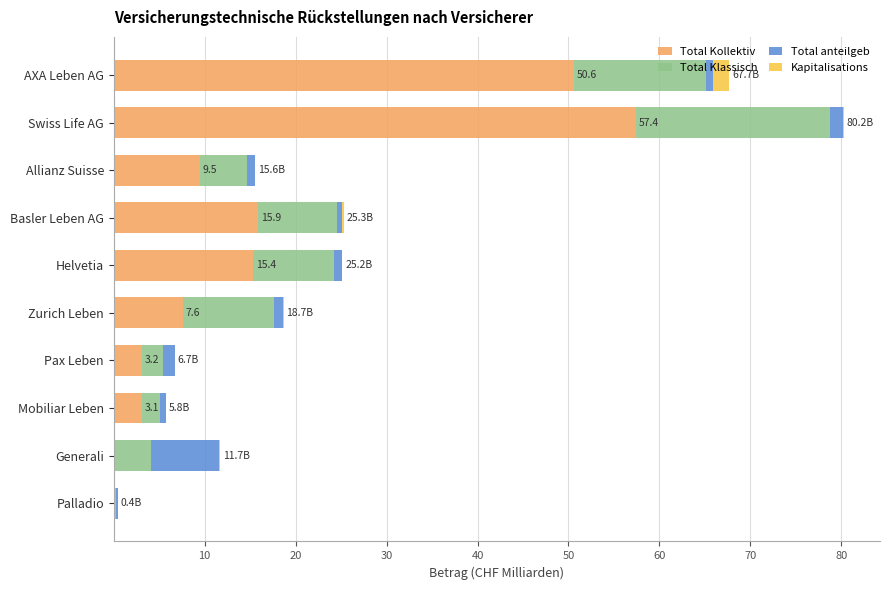

At which label does Total Kollektiv reach its peak?

Swiss Life AG